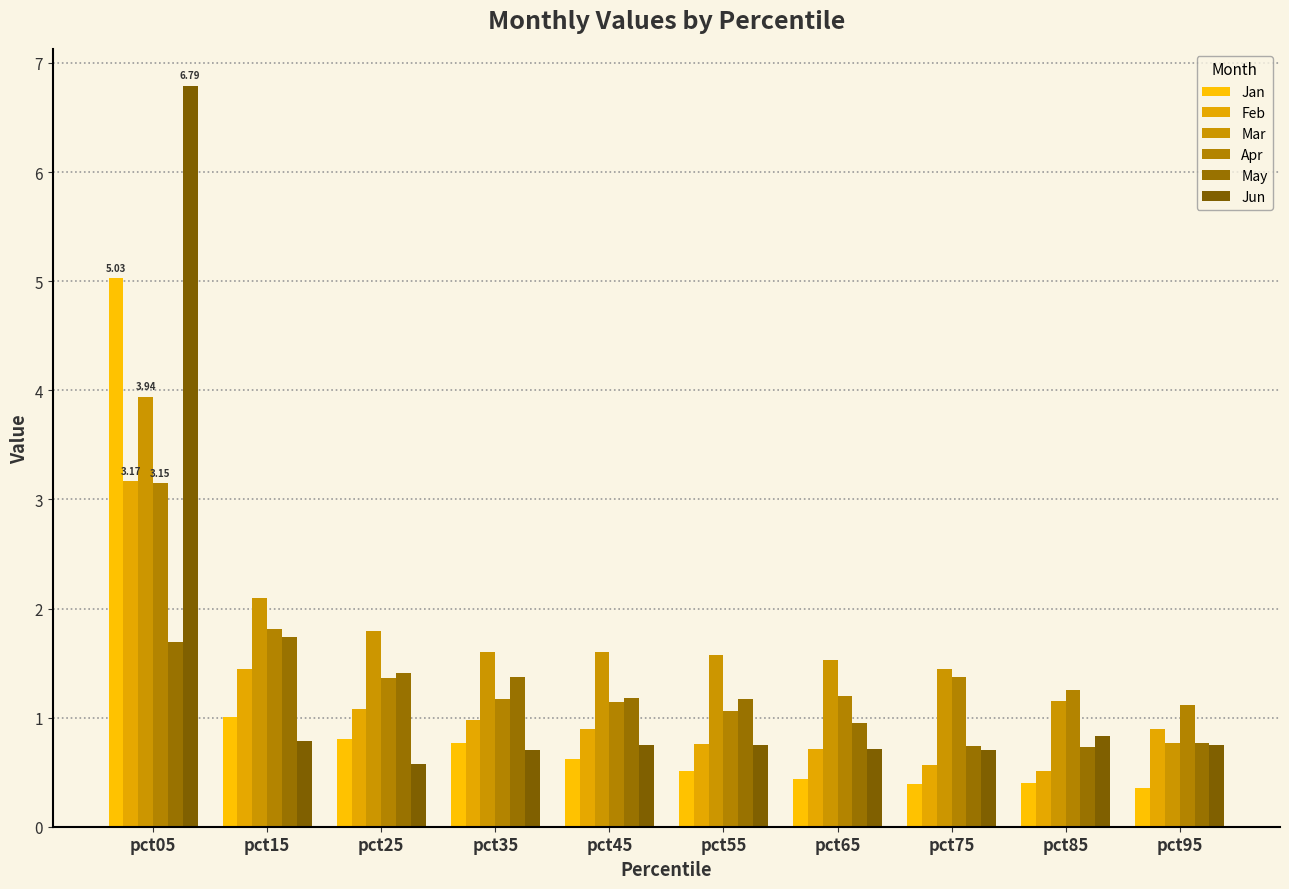

What is the total value across all series at pct75?

5.2